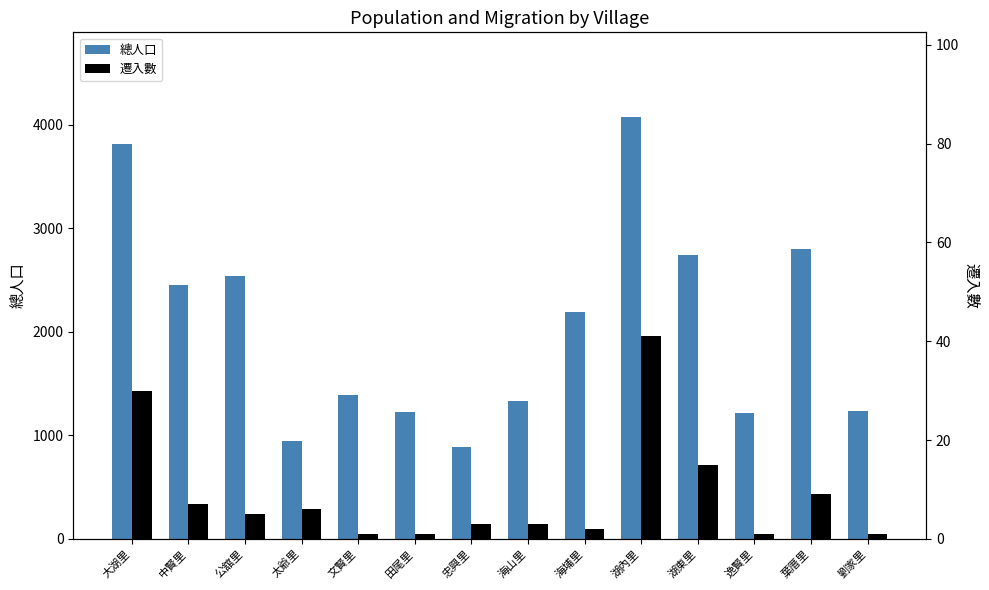

What is the label of the 5th bar from the right?

湖內里